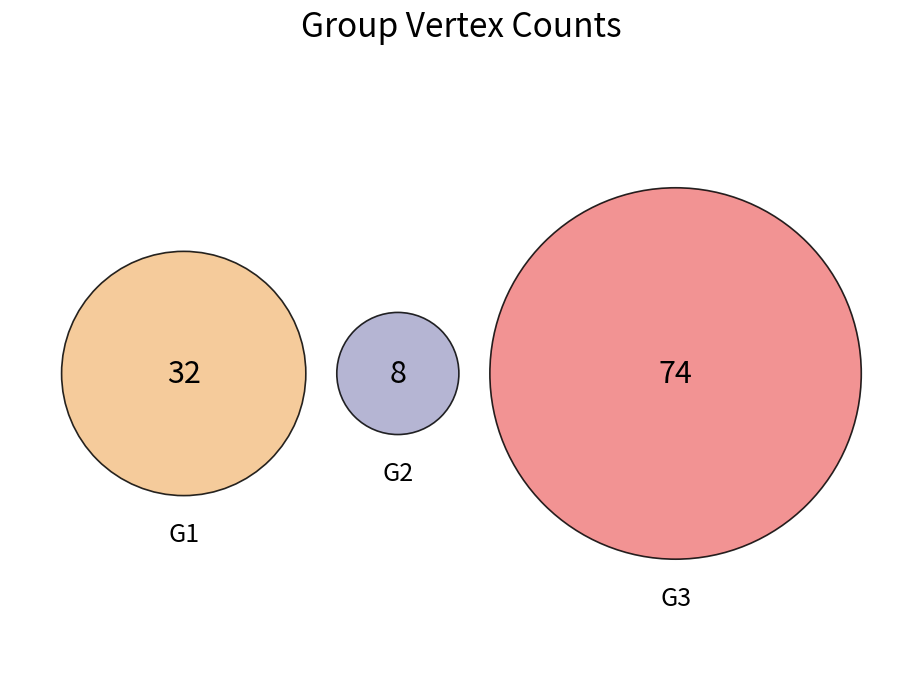

Is the sum of G1 and G3 greater than half?

Yes